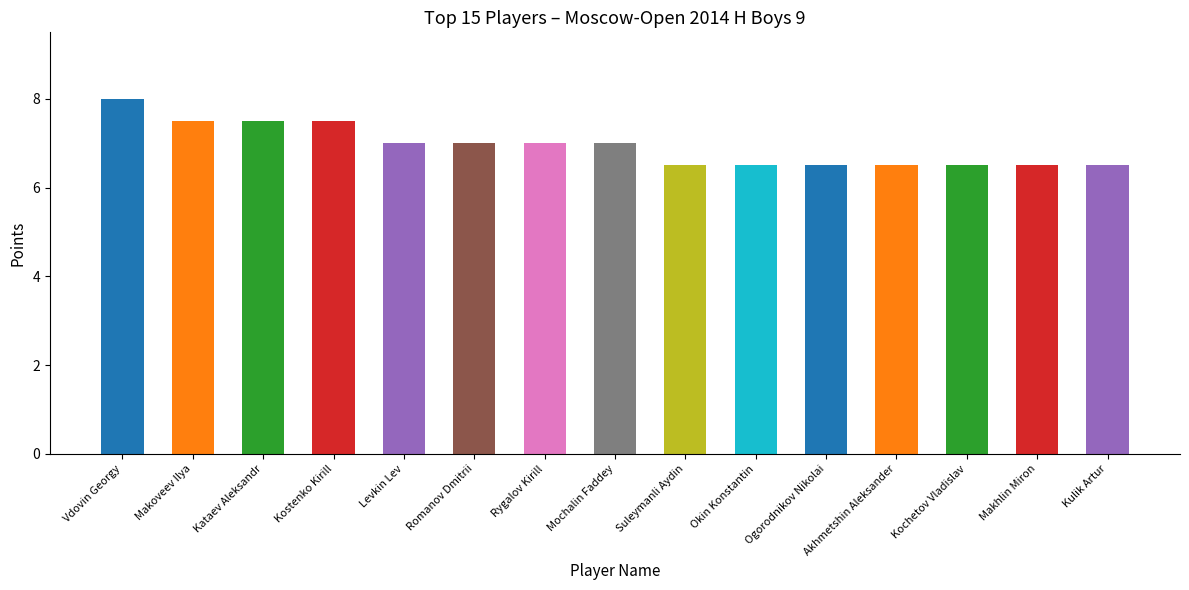

How many bars are there in total?

15